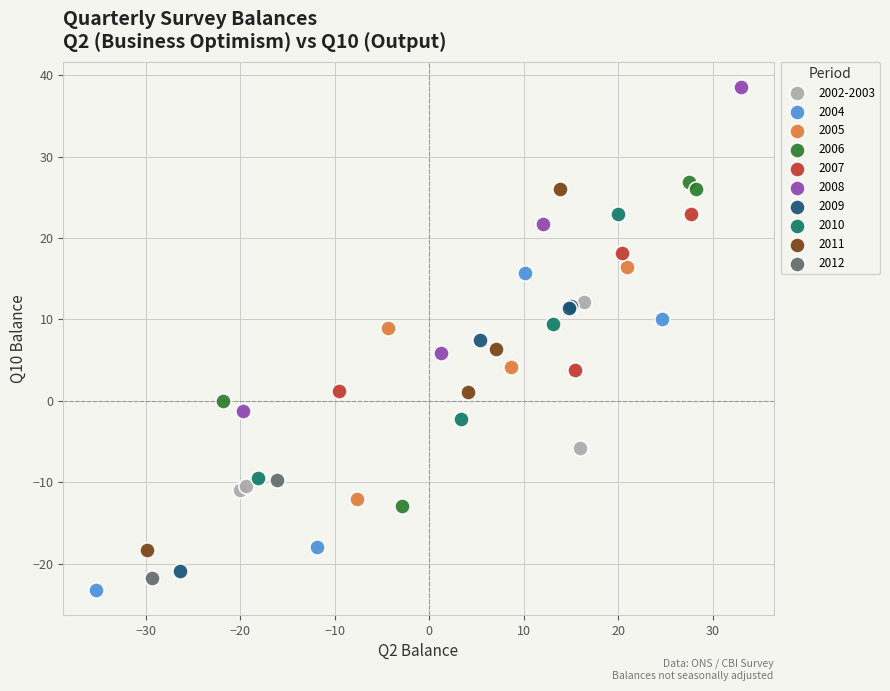

What are all the series names shown in the legend?

2002-2003, 2004, 2005, 2006, 2007, 2008, 2009, 2010, 2011, 2012